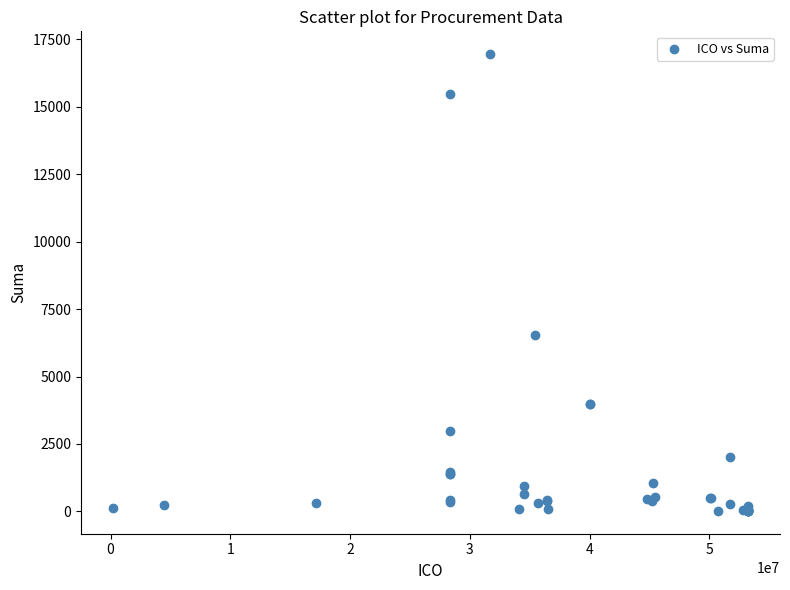

What Y value in the scatter plot is closest to 8486?

6540.0